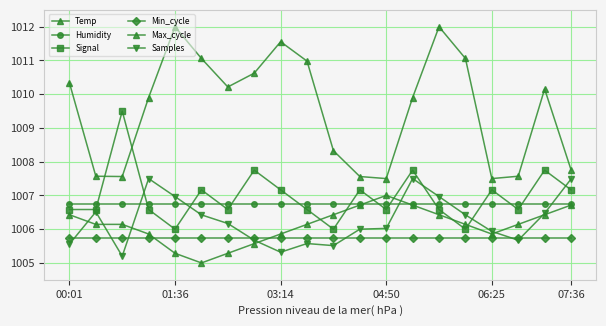

True or false: Temp and Min_cycle intersect in this chart.

True